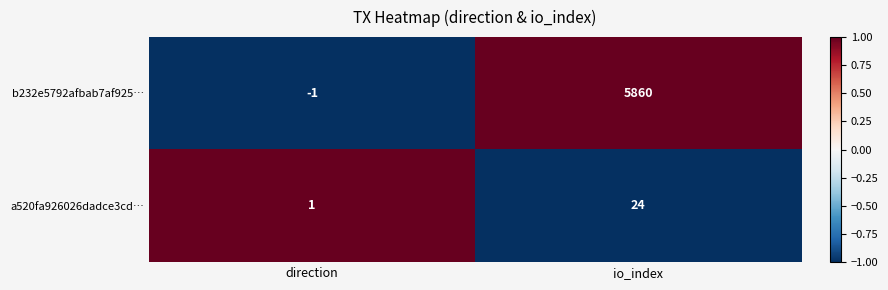

Reading right to left, list all the values displayed in this chart.

b232e5792afbab7af925…: 5860	-1
a520fa926026dadce3cd…: 24	1